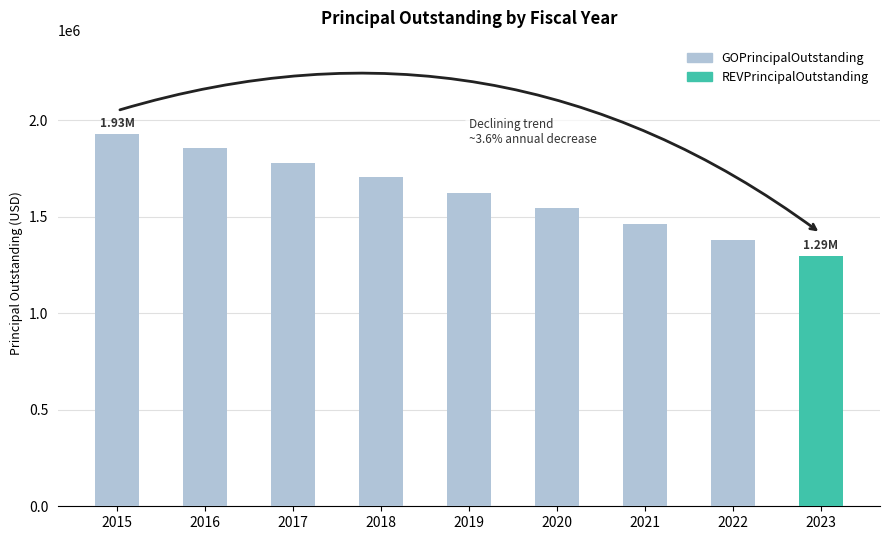

What is the sum of all values?

14580000